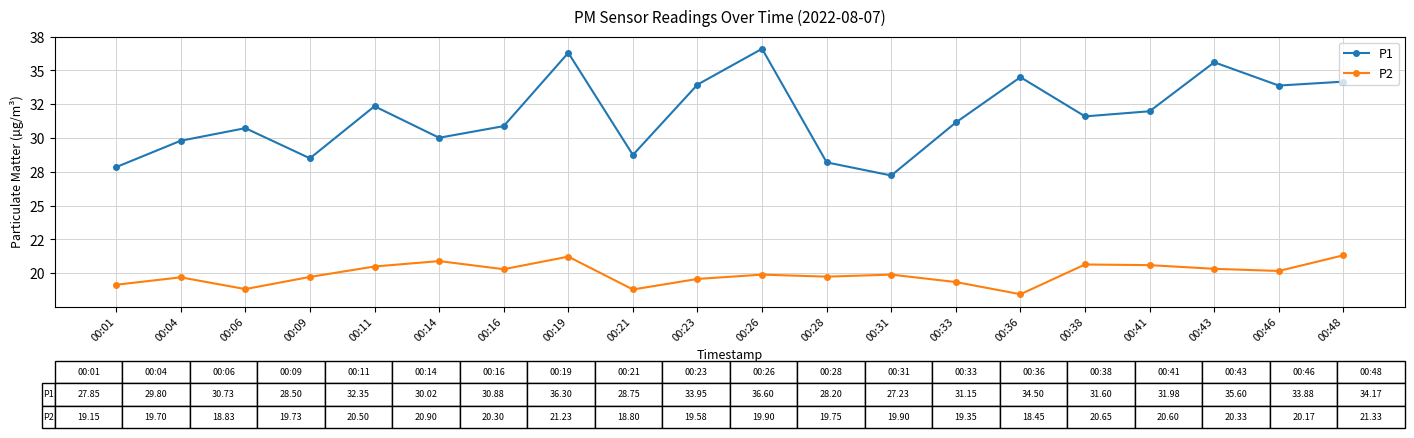

Reading left to right, what are all the values shown in this chart?

P1: 00:01=27.9	00:04=29.8	00:06=30.7	00:09=28.5	00:11=32.4	00:14=30.0	00:16=30.9	00:19=36.3	00:21=28.8	00:23=34.0	00:26=36.6	00:28=28.2	00:31=27.2	00:33=31.1	00:36=34.5	00:38=31.6	00:41=32.0	00:43=35.6	00:46=33.9	00:48=34.2
P2: 00:01=19.1	00:04=19.7	00:06=18.8	00:09=19.7	00:11=20.5	00:14=20.9	00:16=20.3	00:19=21.2	00:21=18.8	00:23=19.6	00:26=19.9	00:28=19.8	00:31=19.9	00:33=19.4	00:36=18.4	00:38=20.6	00:41=20.6	00:43=20.3	00:46=20.2	00:48=21.3